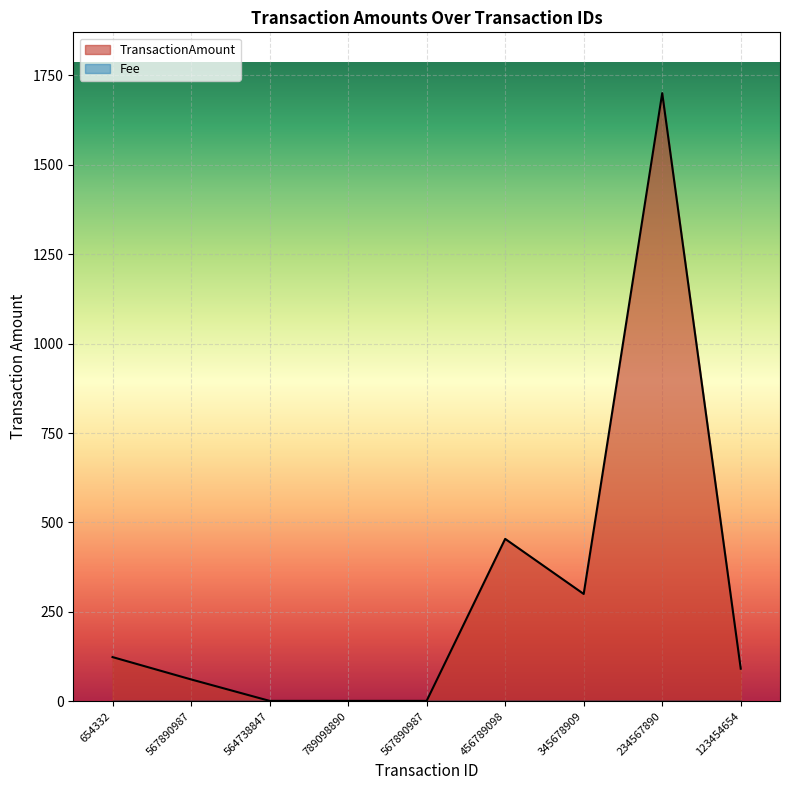

The chart shows a value of 800.8 at 234567890. True or false?

False